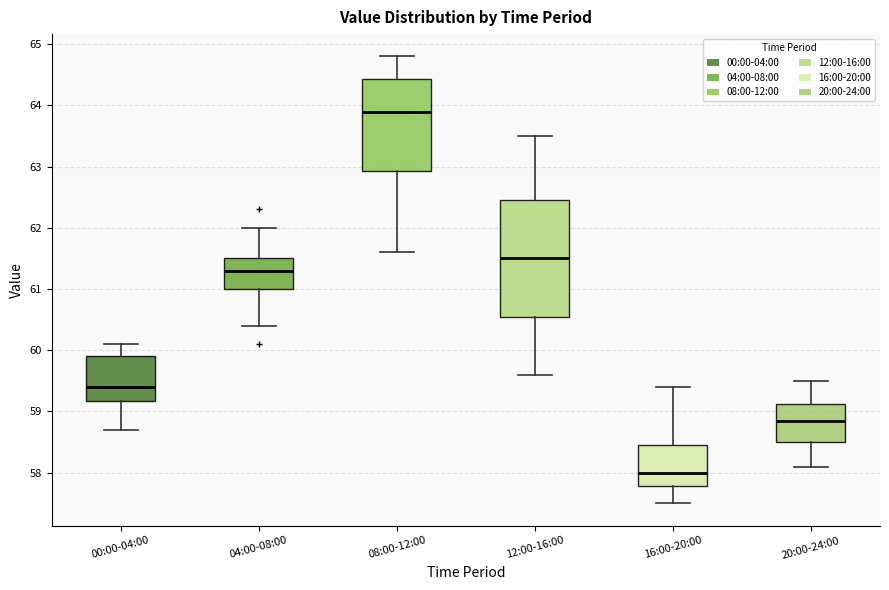

Comparing the boxes themselves (not the whiskers), which one is the tallest?

12:00-16:00